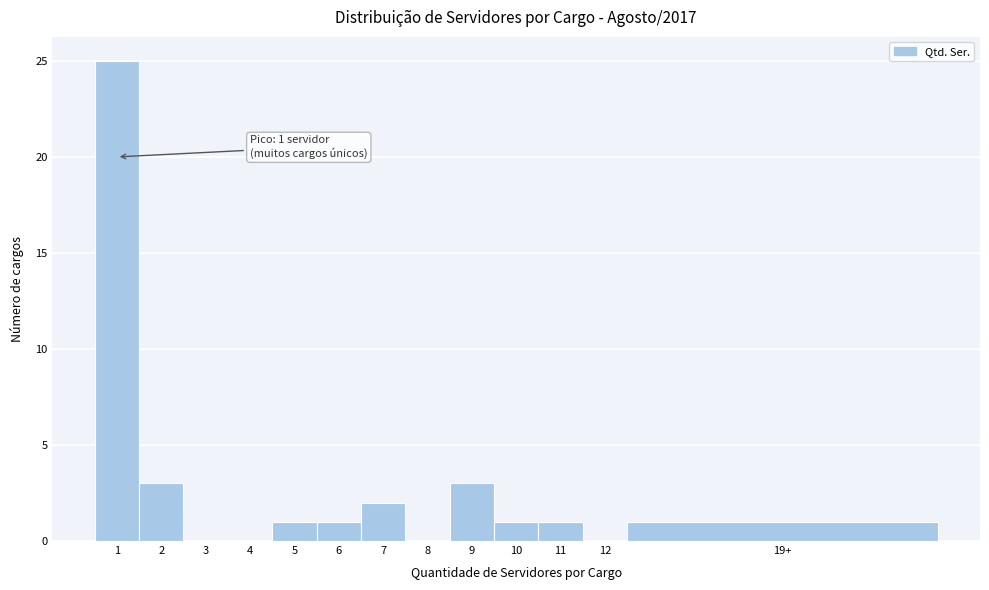

Reading left to right, what are all the values shown in this chart?

1=25	2=3	3=0	4=0	5=1	6=1	7=2	8=0	9=3	10=1	11=1	12=0	19+=1